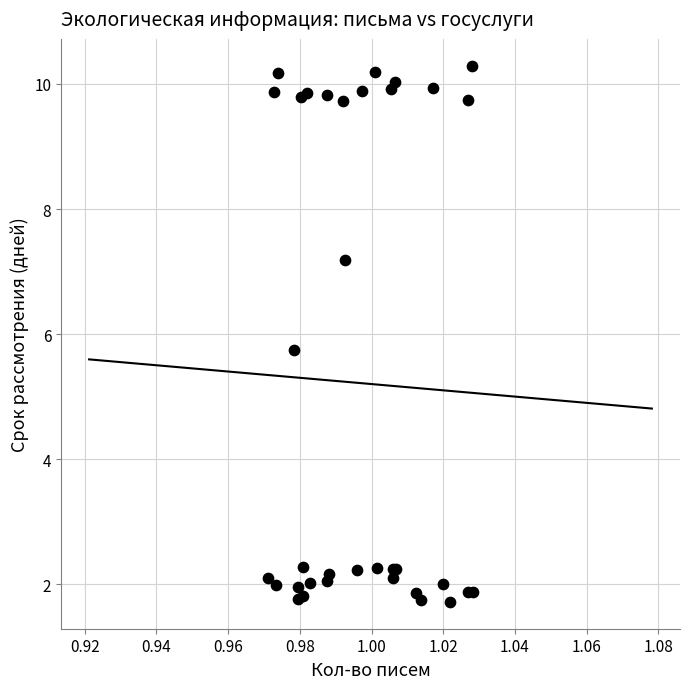

What Y value in the scatter plot is closest to 6?

5.8